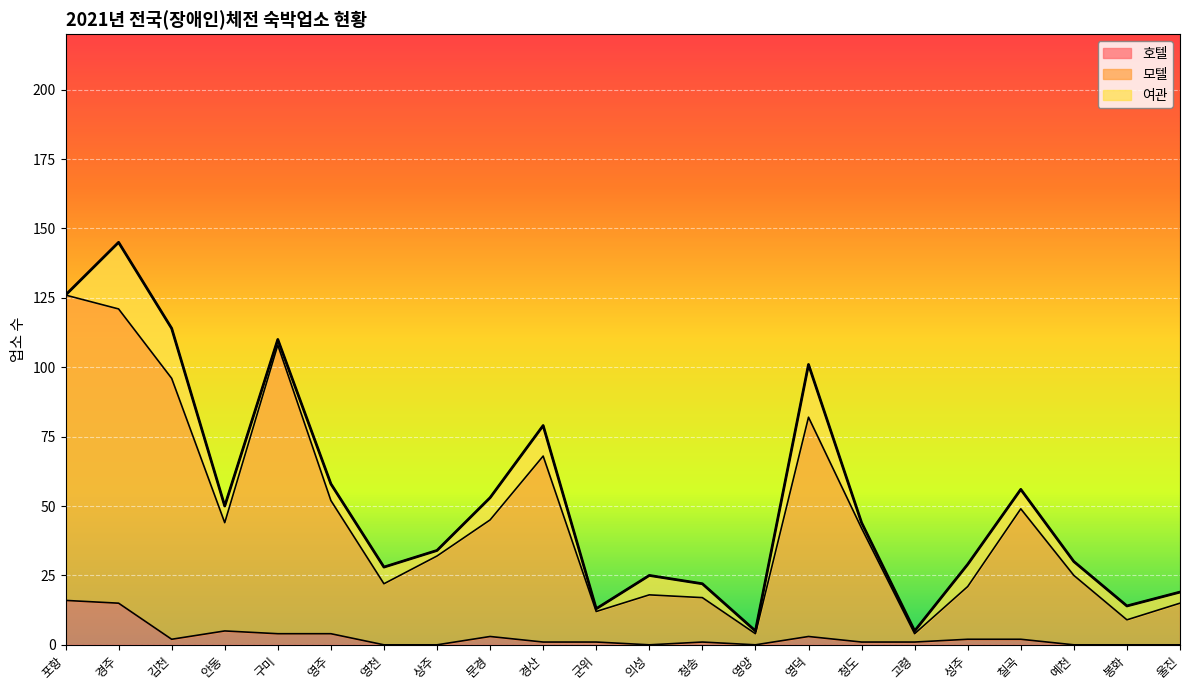

Which category has the lowest value in the 모텔 series?

영양